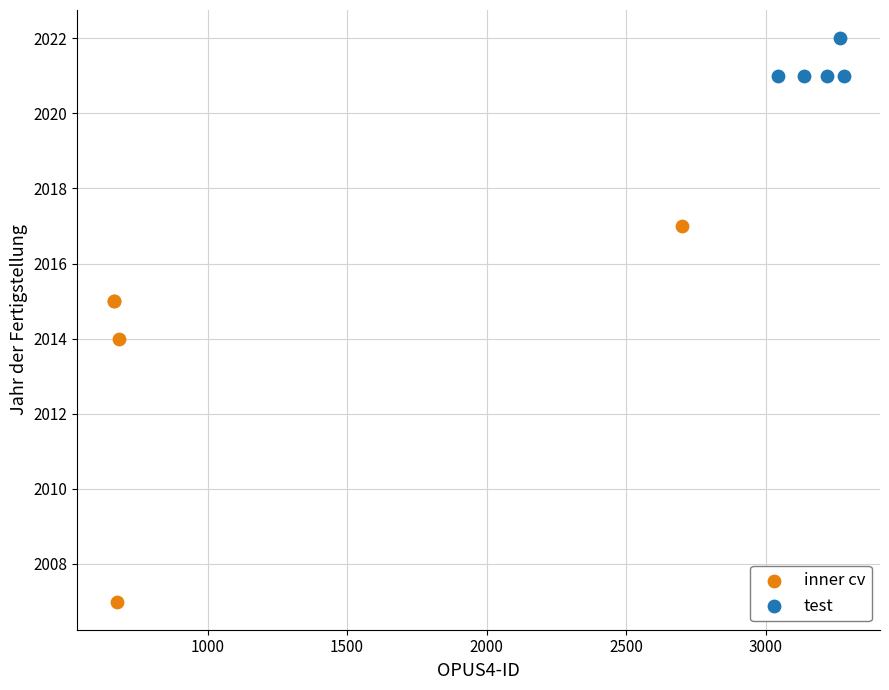

Which series contains the highest Y value?

test